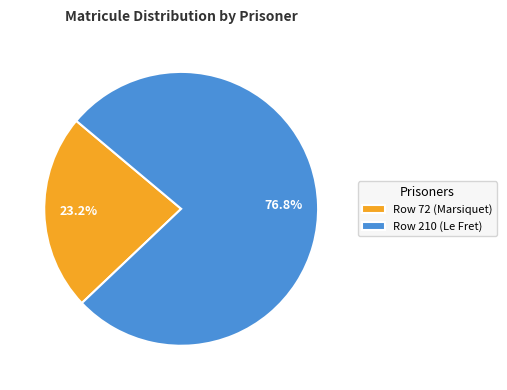

The Row 210 (Le Fret) slice represents 77% of the pie. True or false?

True